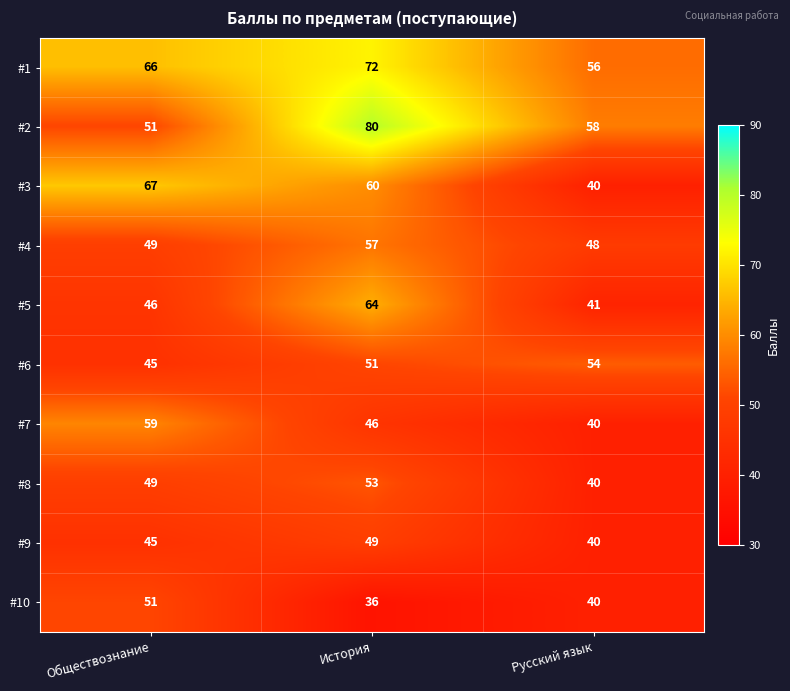

Count the number of data series in this chart.

10